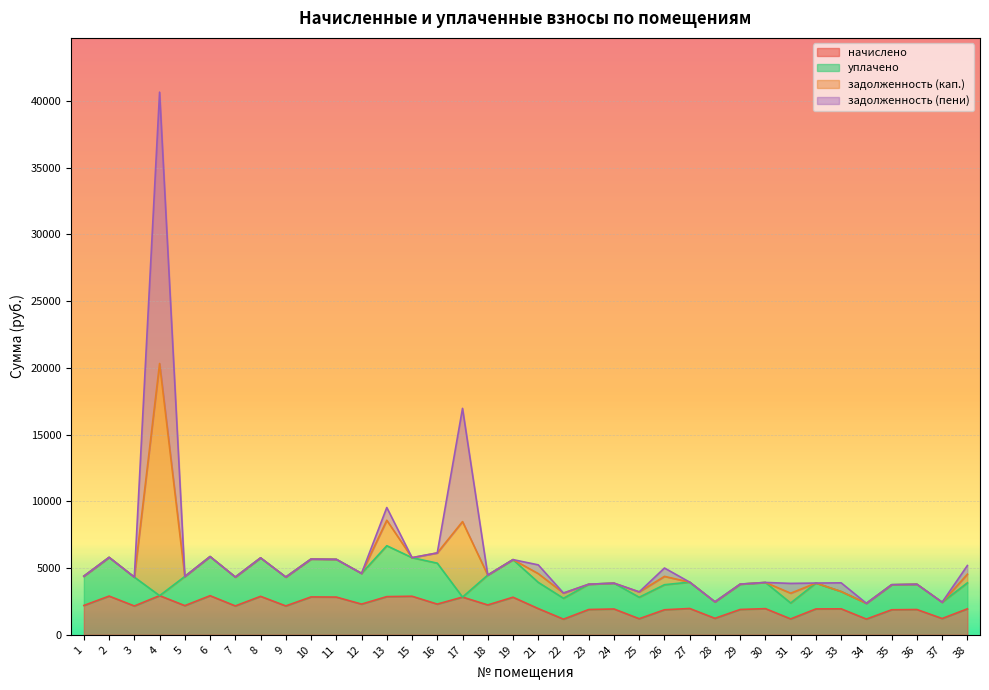

Between 1 and 6, which is larger?

6